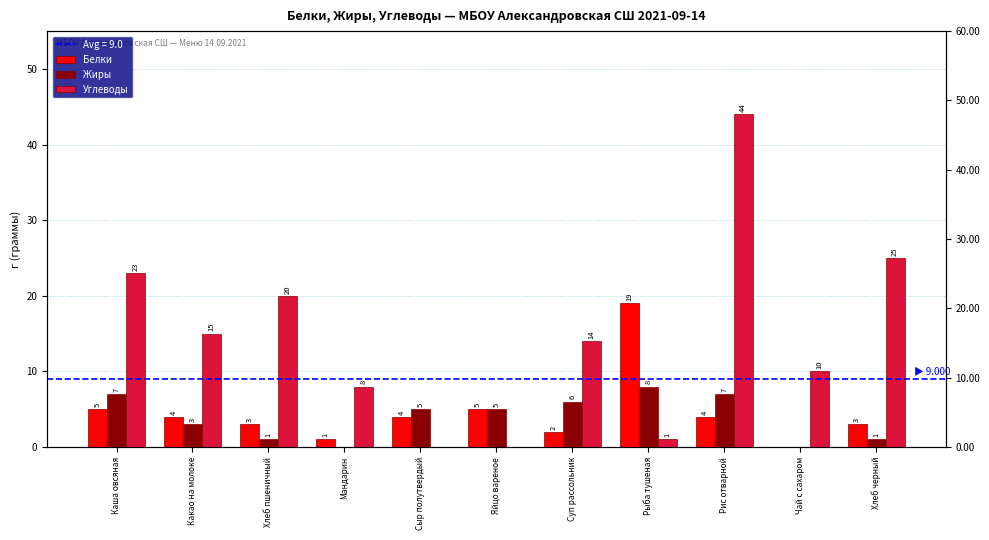

Between Яйцо вареное and Хлеб пшеничный, which is larger?

Яйцо вареное